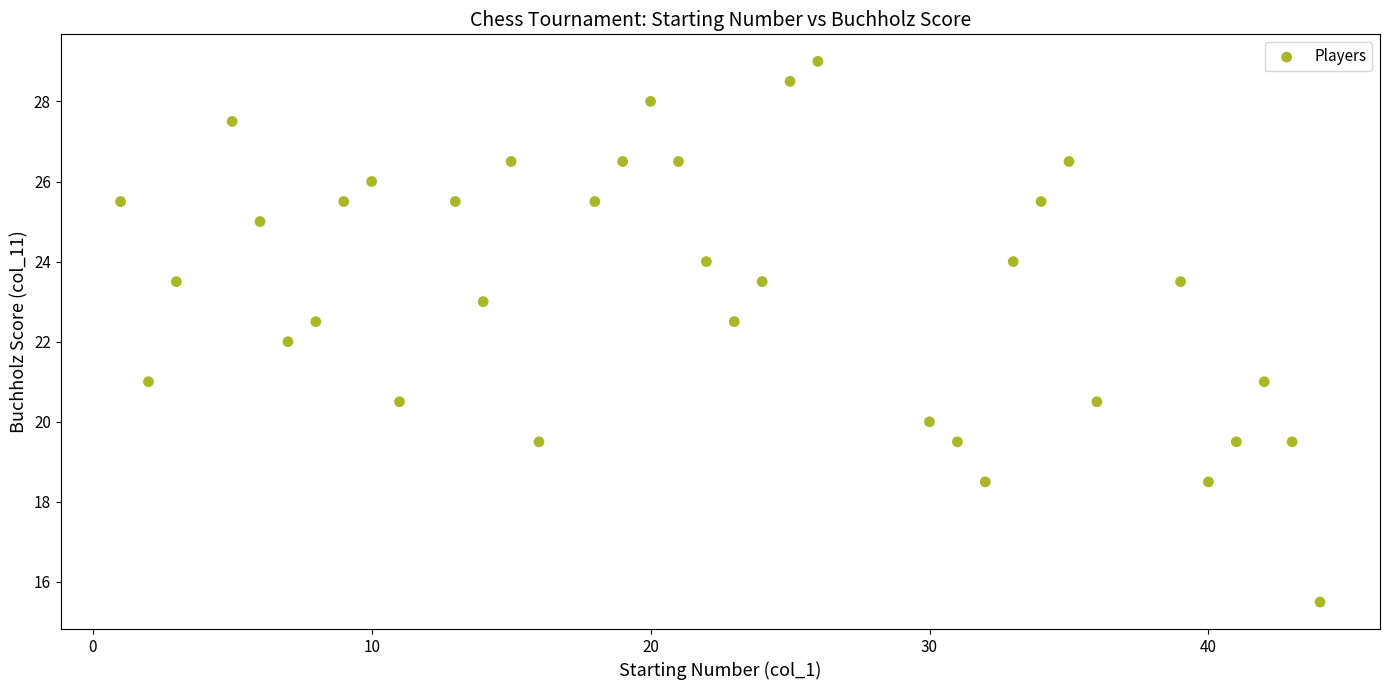

What is the range of X values (max minus min)?

43.0